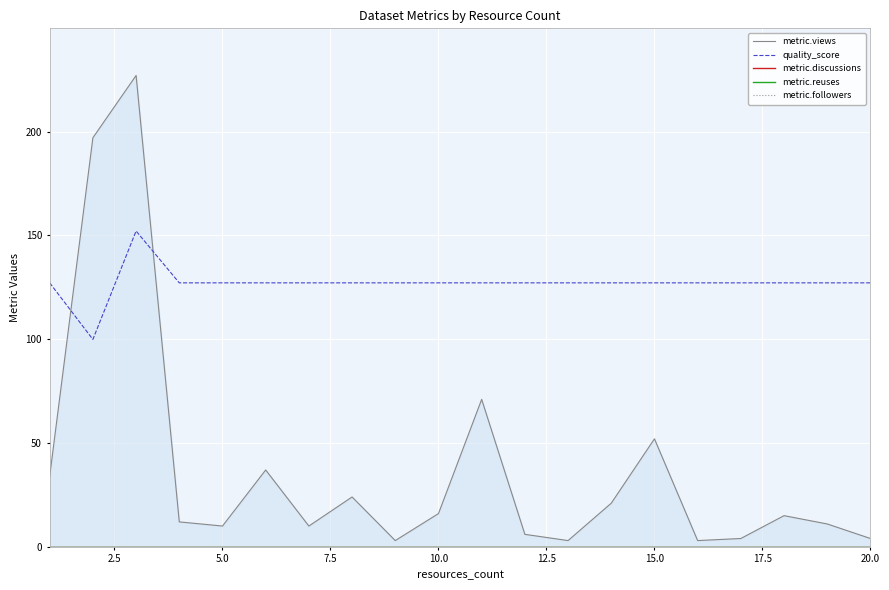

What is the minimum value for quality_score?

99.9